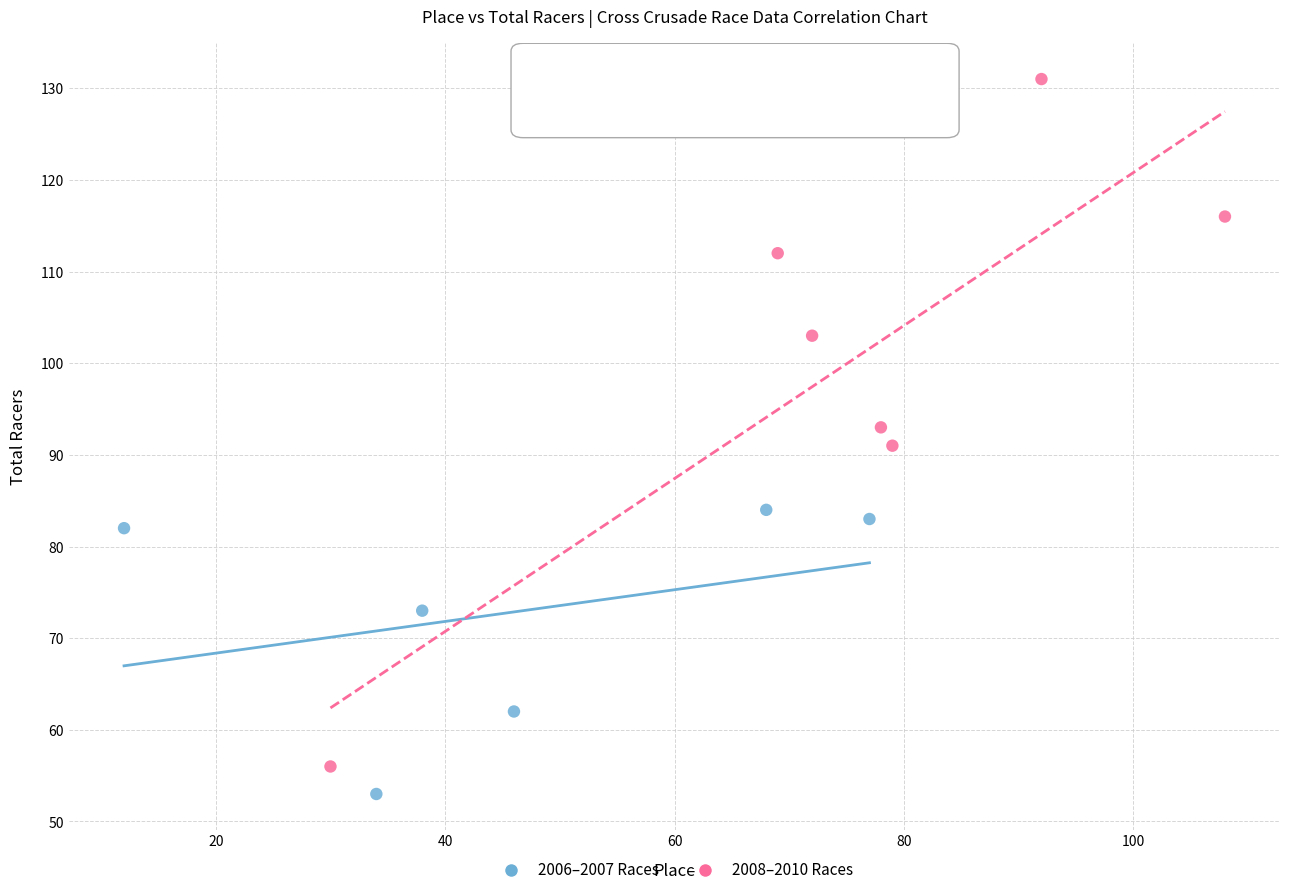

Which series contains the highest Y value?

2008–2010 Races